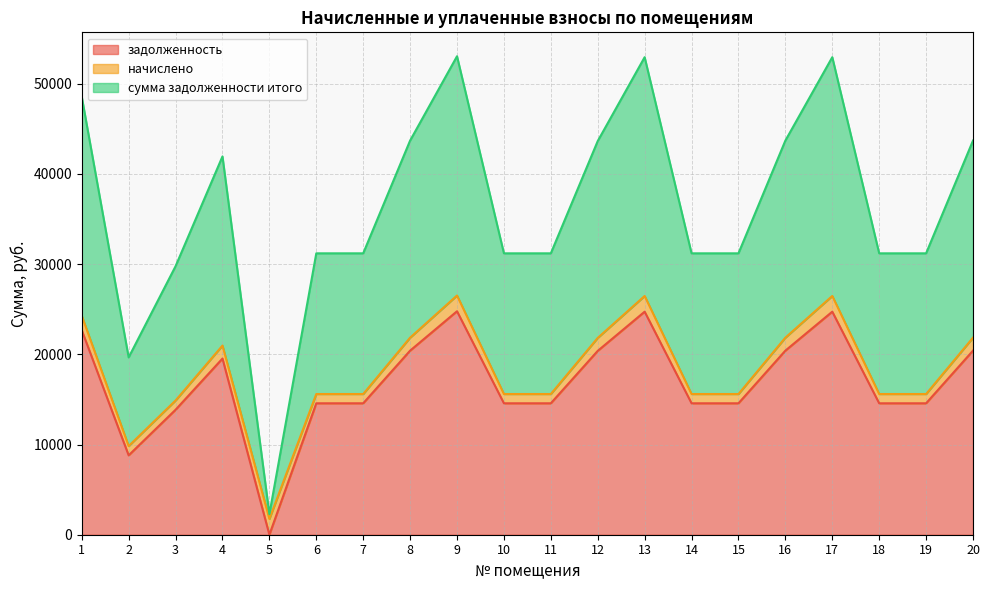

What are all the series names shown in the legend?

задолженность, начислено, сумма задолженности итого